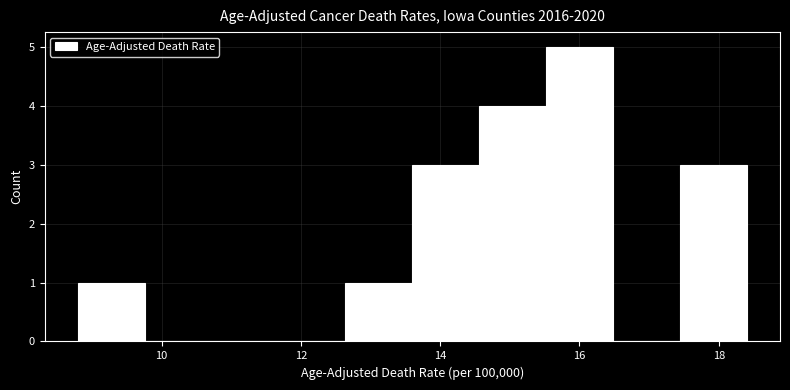

Reading left to right, list every bar in this chart as the range it spans on the x-axis followed by its height. Neither the bar edges nor the heights are printed on the chart, so give them approximately, as read against the axes.

8.80 to 9.76: 1
9.76 to 10.72: 0
10.72 to 11.68: 0
11.68 to 12.64: 0
12.64 to 13.60: 1
13.60 to 14.56: 3
14.56 to 15.52: 4
15.52 to 16.48: 5
16.48 to 17.44: 0
17.44 to 18.40: 3